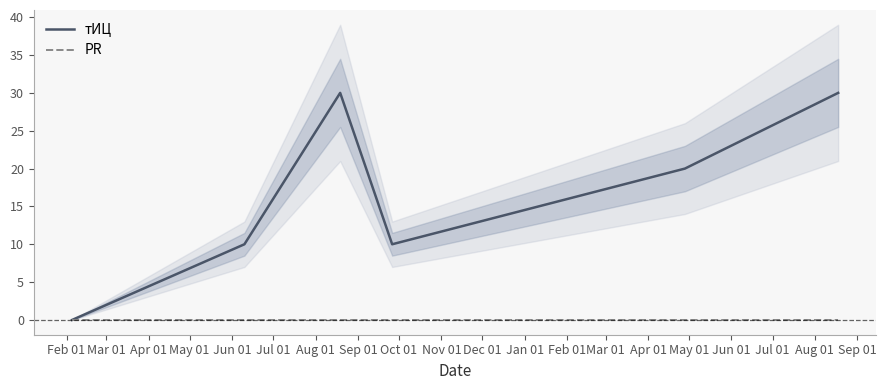

Count the тИЦ values in the range 10 to 30.

5